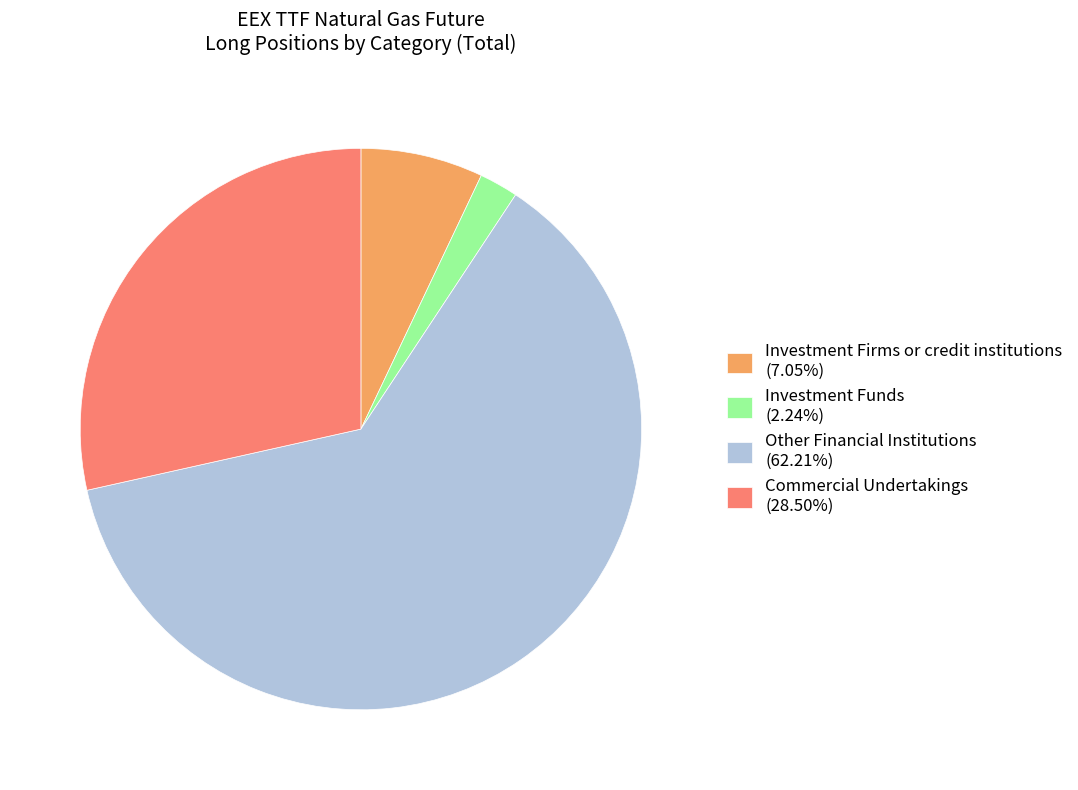

Is there any slice that represents more than half of the pie?

Yes